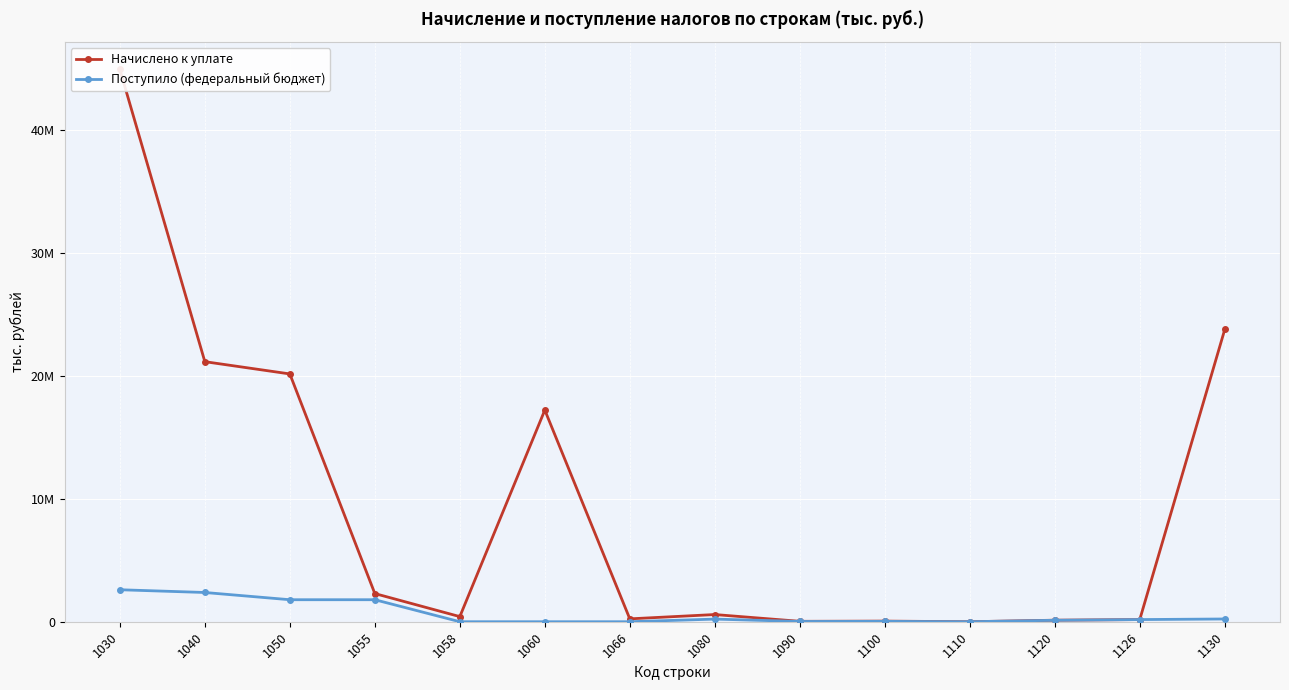

Which series has the largest total across all categories?

Начислено к уплате